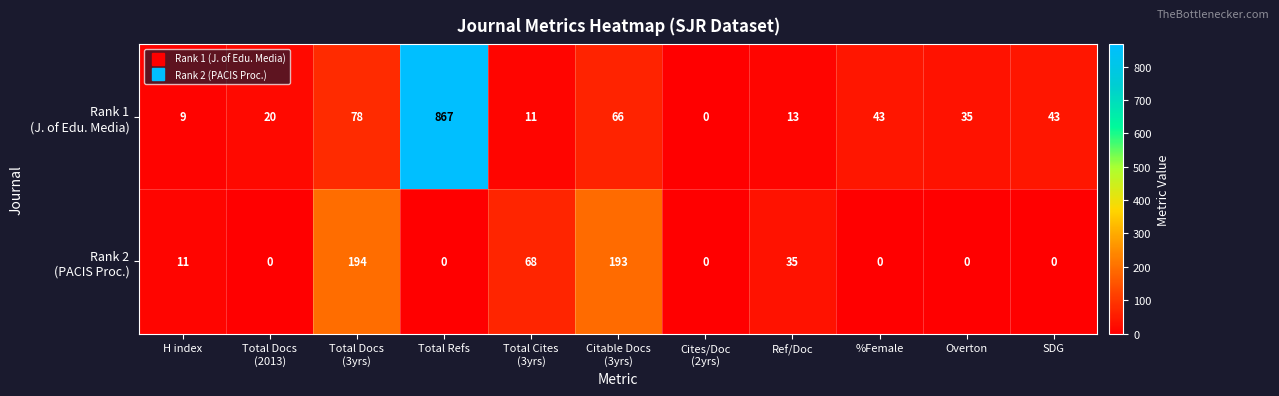

What is the difference between the highest and lowest values at %Female?

43